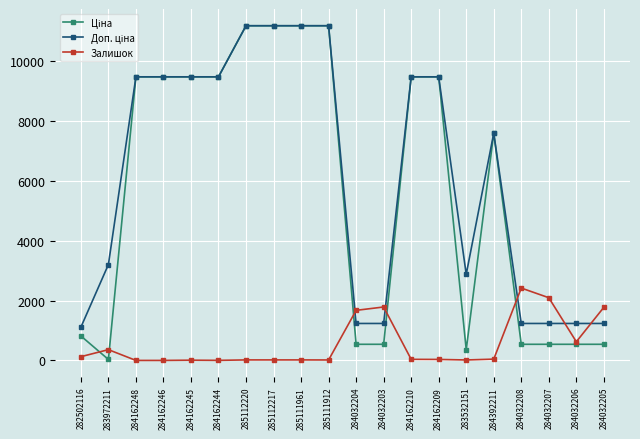

Is it true that Залишок equals 36.0 at 284162210?

True